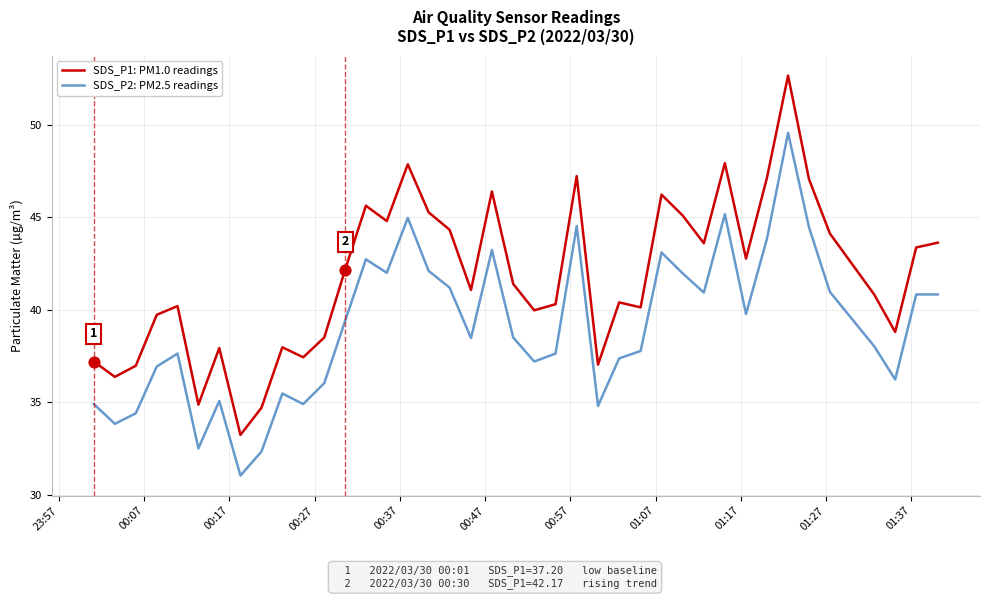

Which series has the largest total across all categories?

SDS_P1: PM1.0 readings